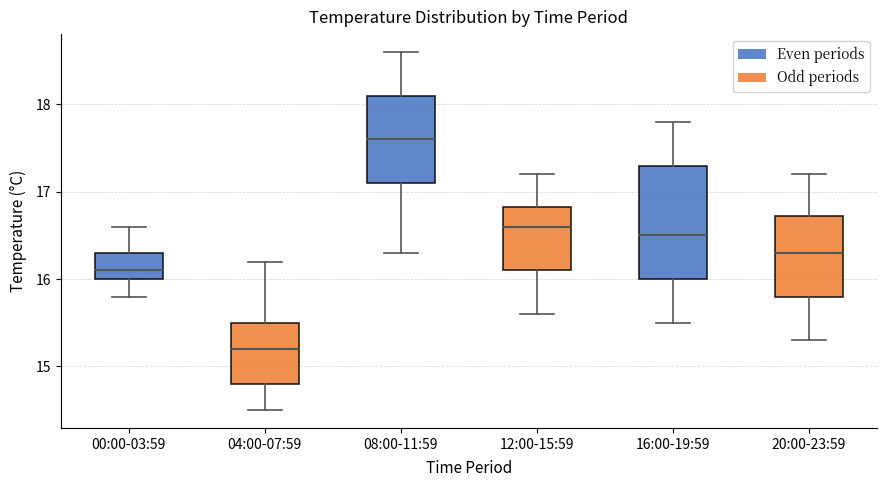

Comparing the boxes themselves (not the whiskers), which one is the tallest?

16:00-19:59